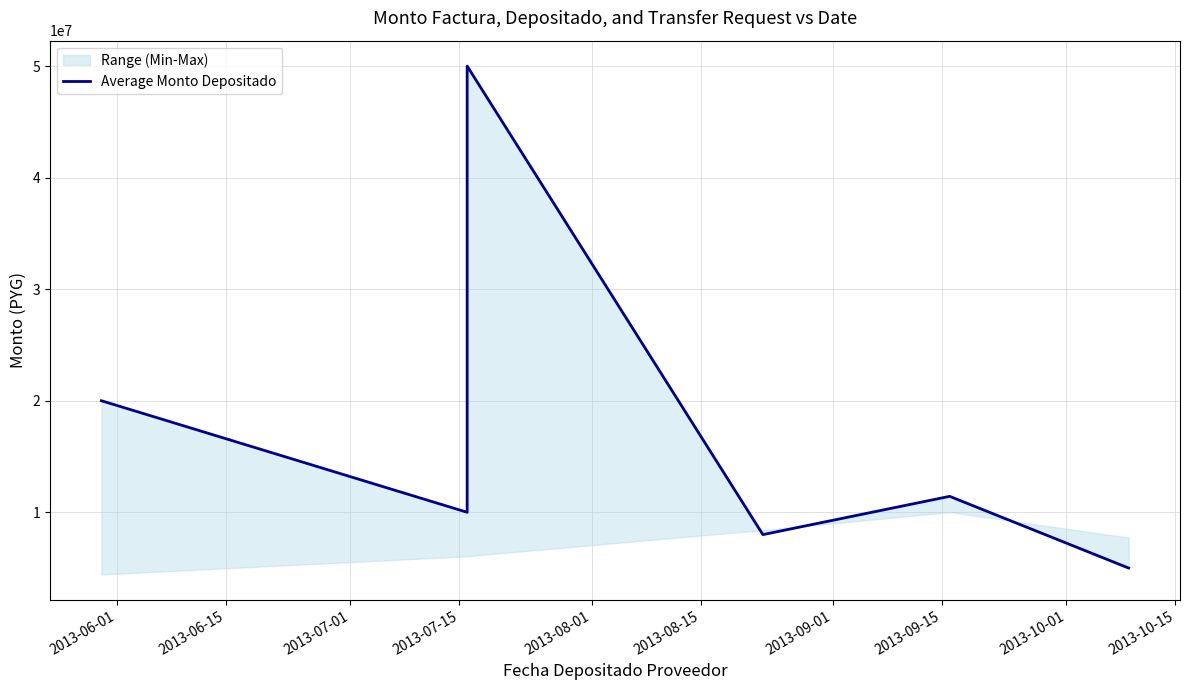

What is the sum of all values?

104427450